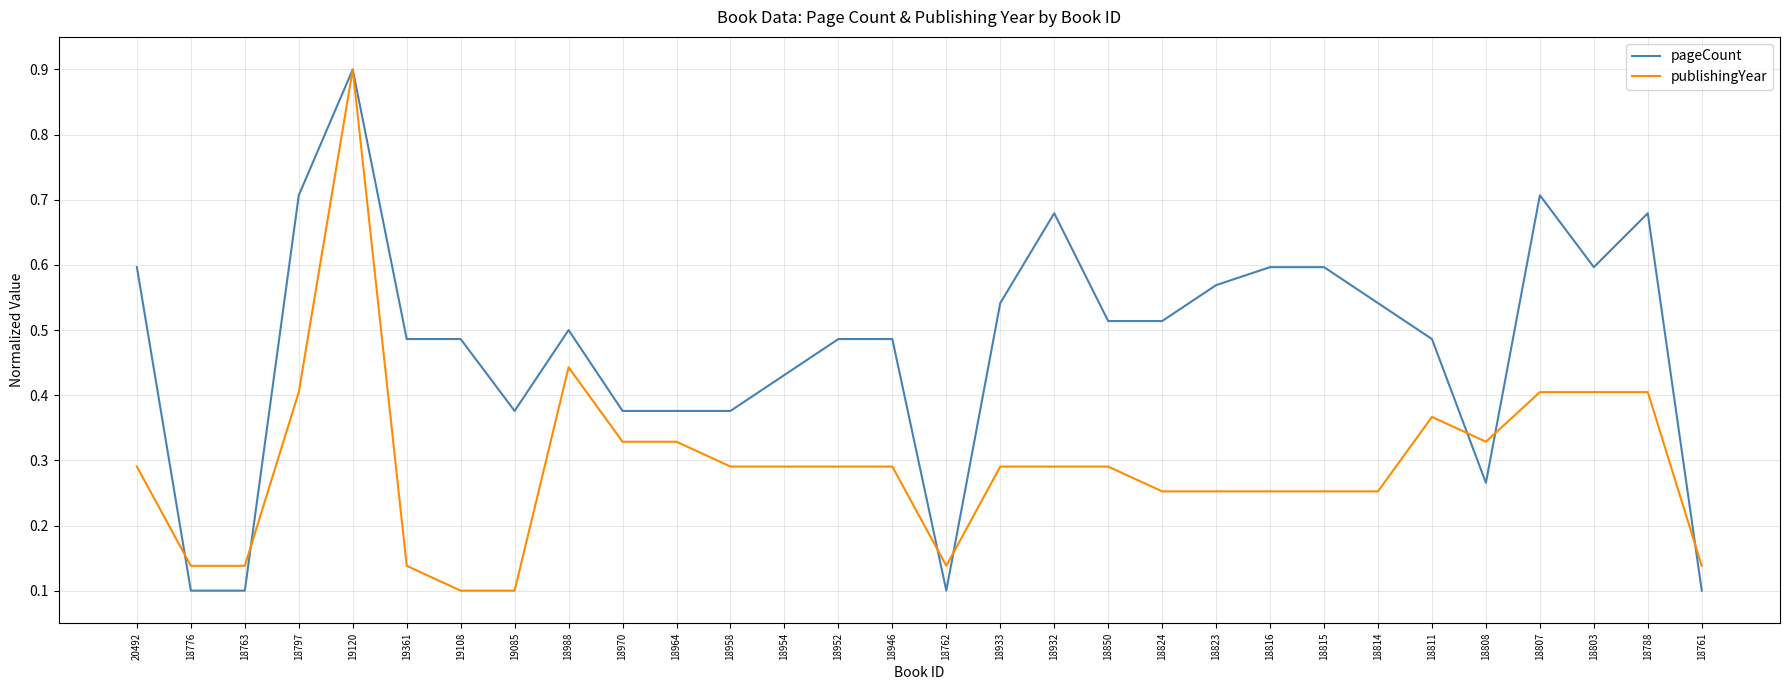

At which label does publishingYear reach its peak?

19120